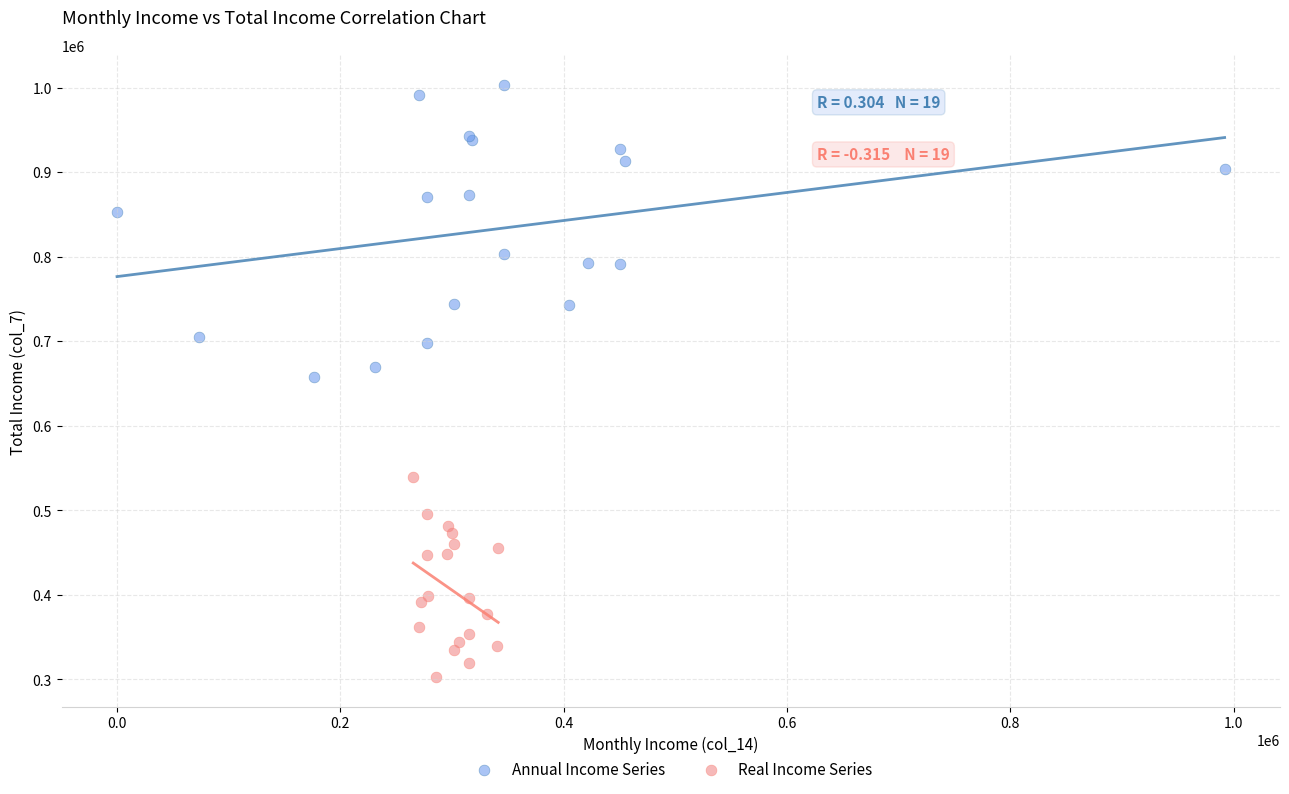

Which series has the largest Y range (max minus min)?

Annual Income Series